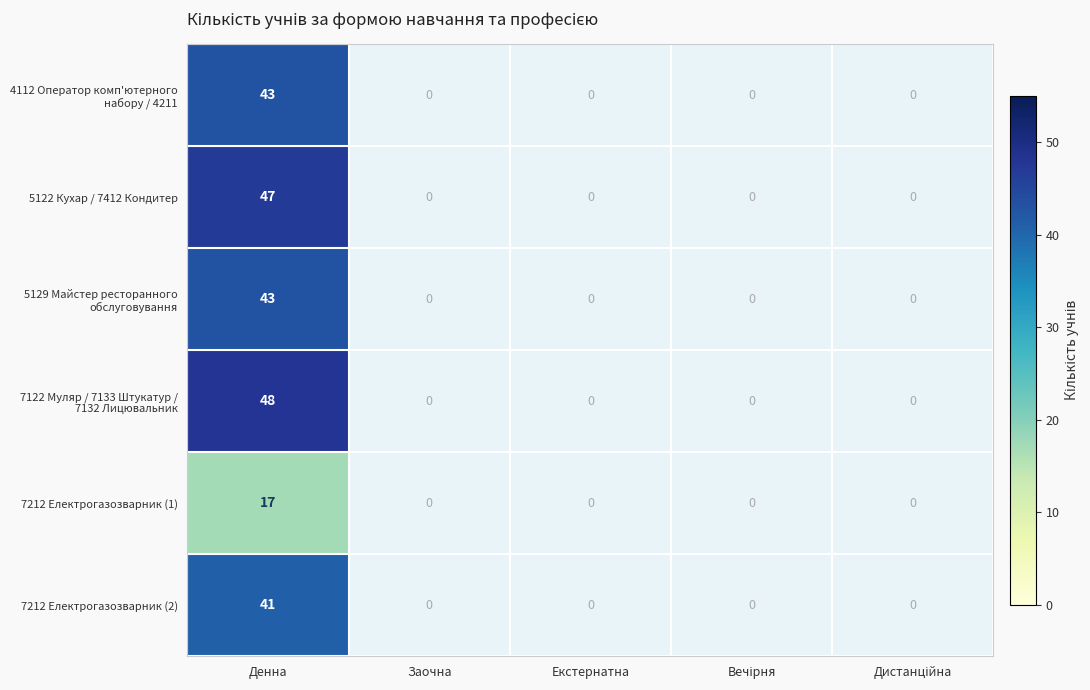

The 5122 Кухар / 7412 Кондитер series shows 47 at Денна. True or false?

True